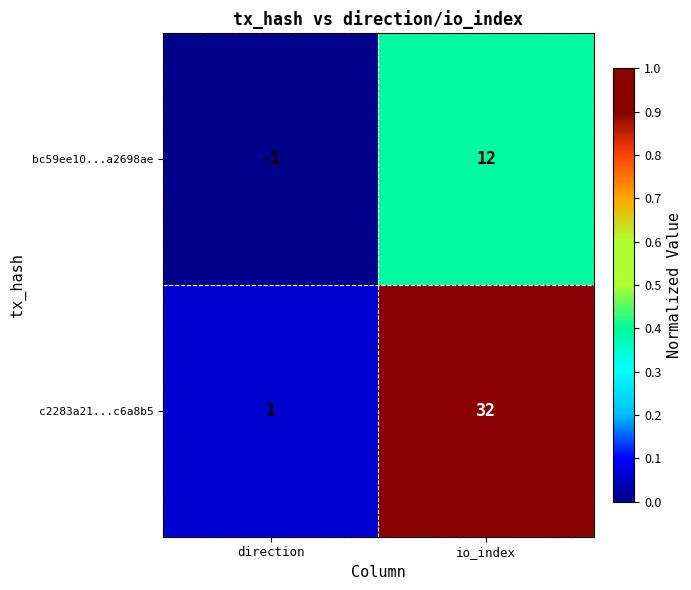

List the series in order of their overall mean, highest first.

c2283a21...c6a8b5, bc59ee10...a2698ae